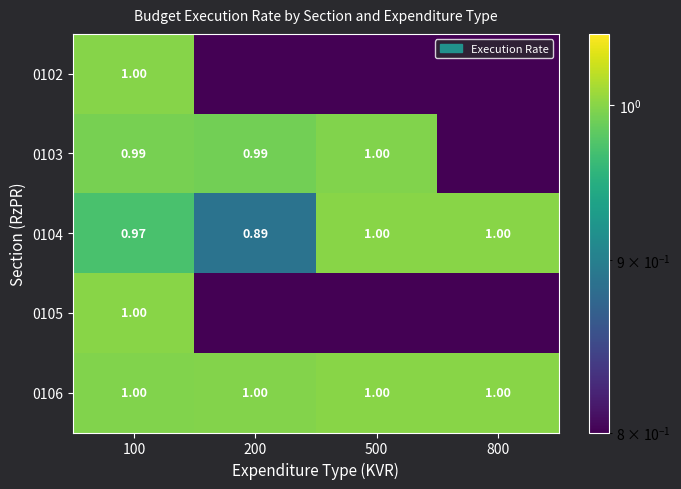

What is the maximum value shown in the chart?

1.0